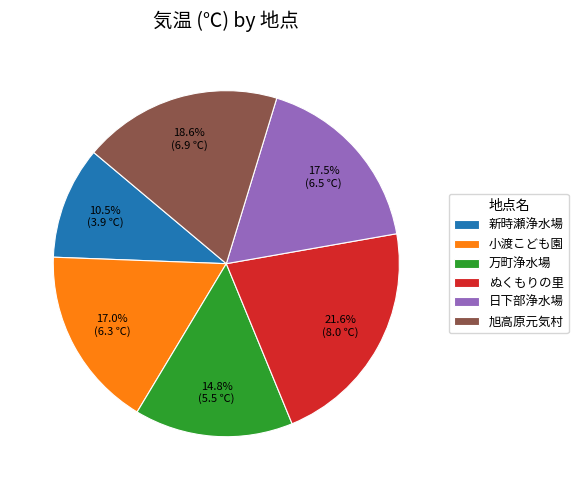

Rank the categories by value from lowest to highest.

新時瀬浄水場, 万町浄水場, 小渡こども園, 日下部浄水場, 旭高原元気村, ぬくもりの里